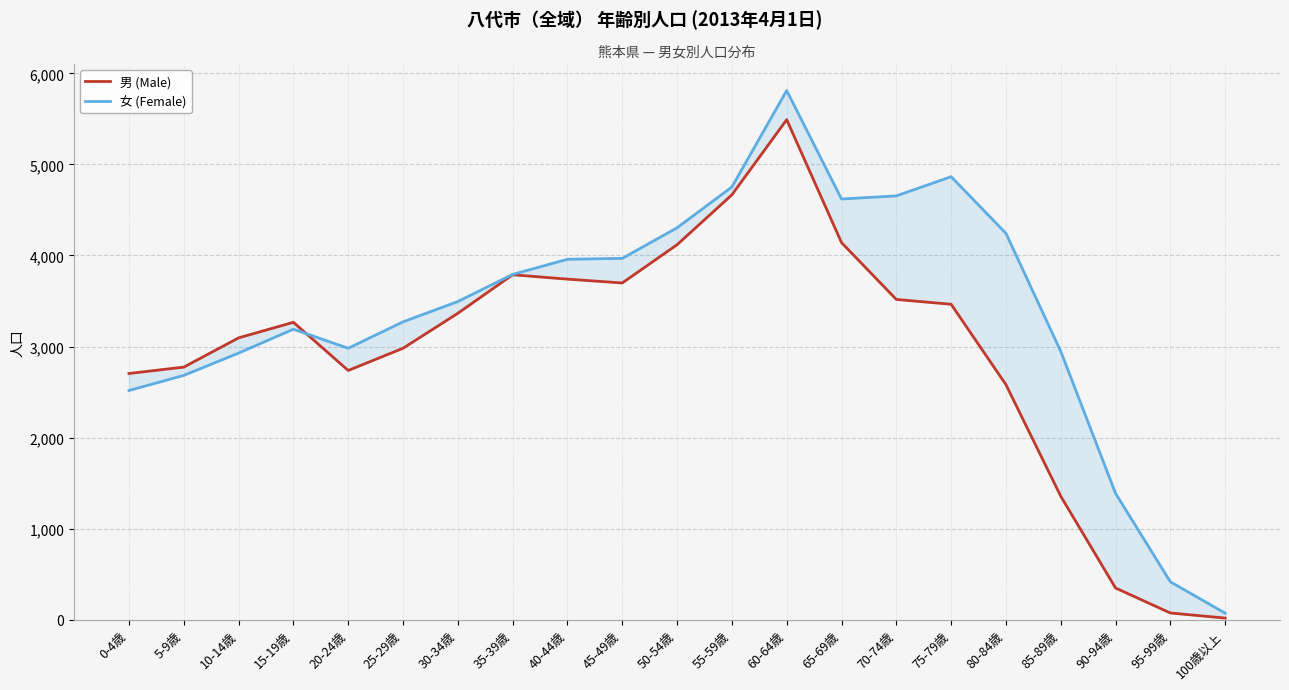

At which label does 女 (Female) first exceed 3494?

35-39歳